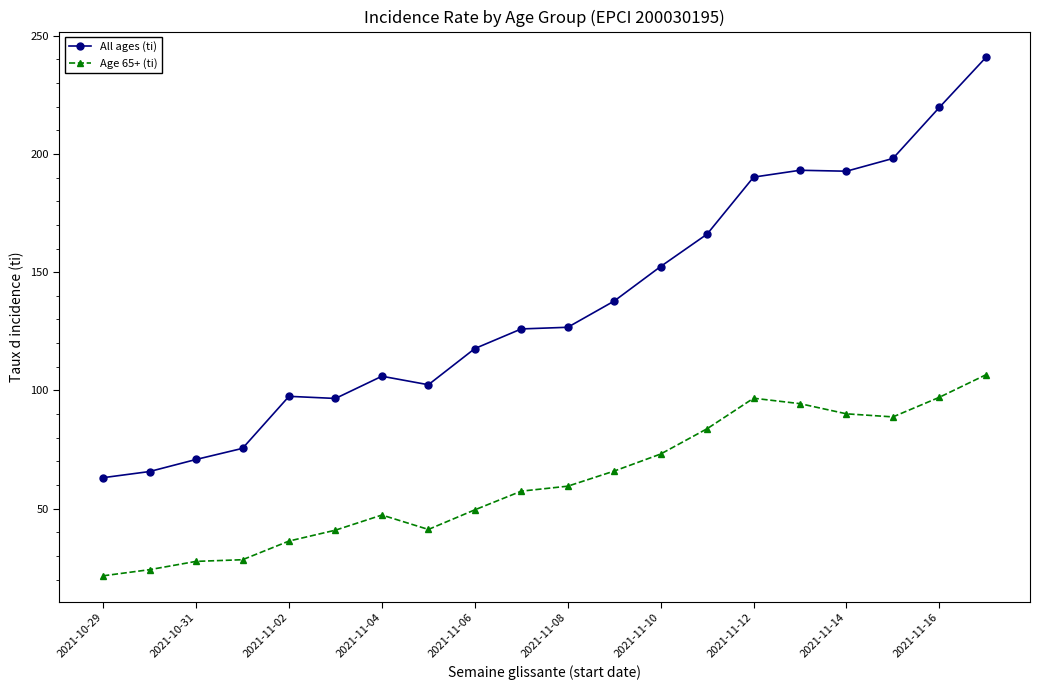

How many values in the Age 65+ (ti) series exceed 59?

10